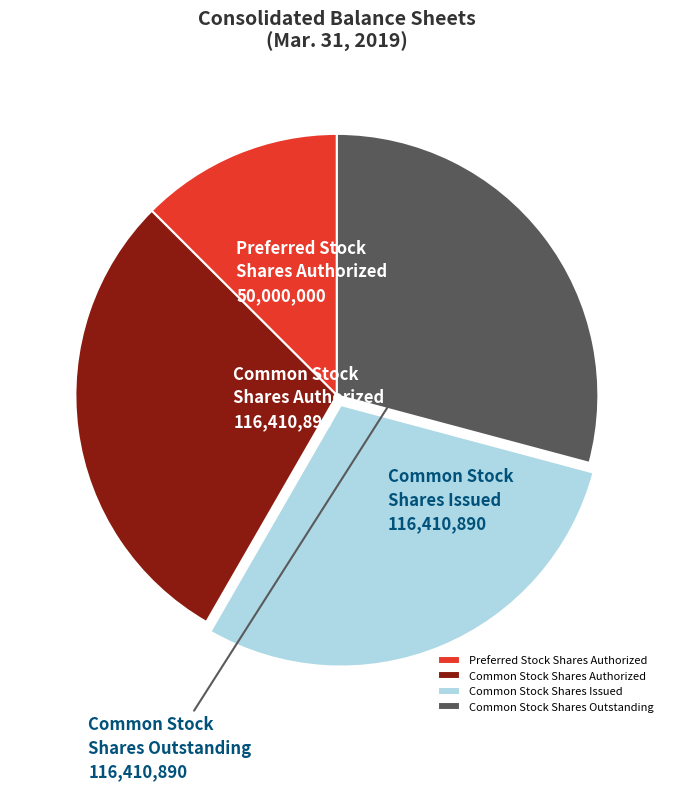

The Common Stock Shares Outstanding slice represents 16% of the pie. True or false?

False